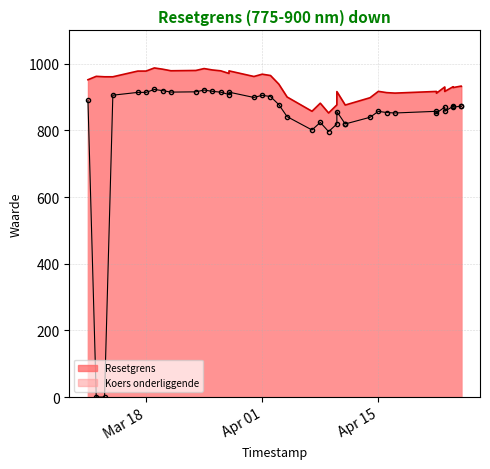

What is the difference between the Koers onderliggende values at 3 and 2?

2.3